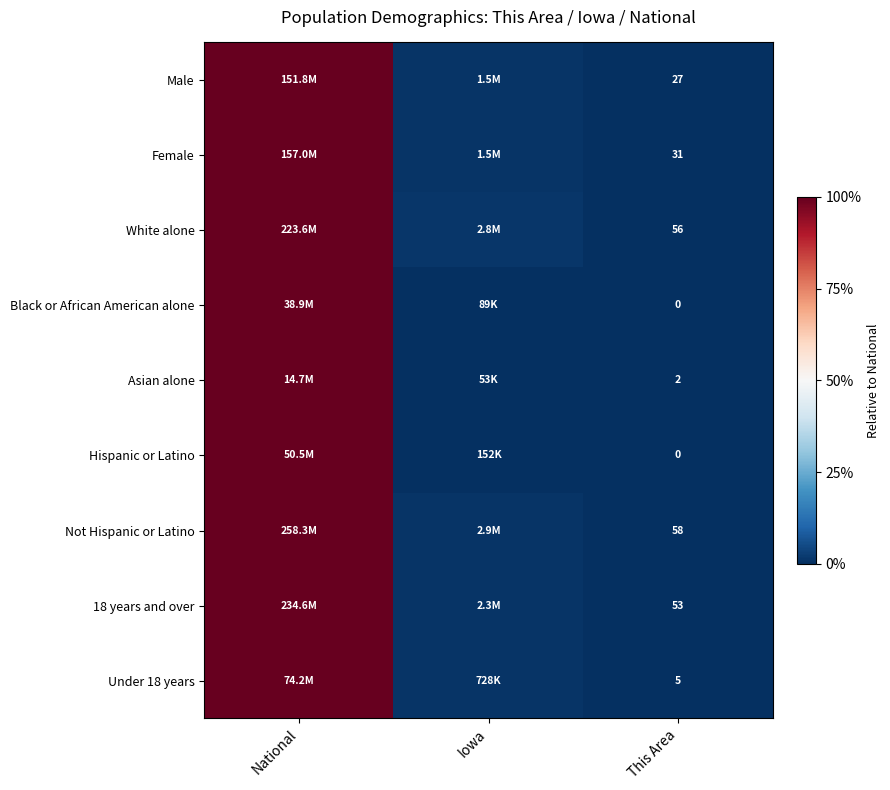

Which series changed the most between Iowa and This Area?

White alone